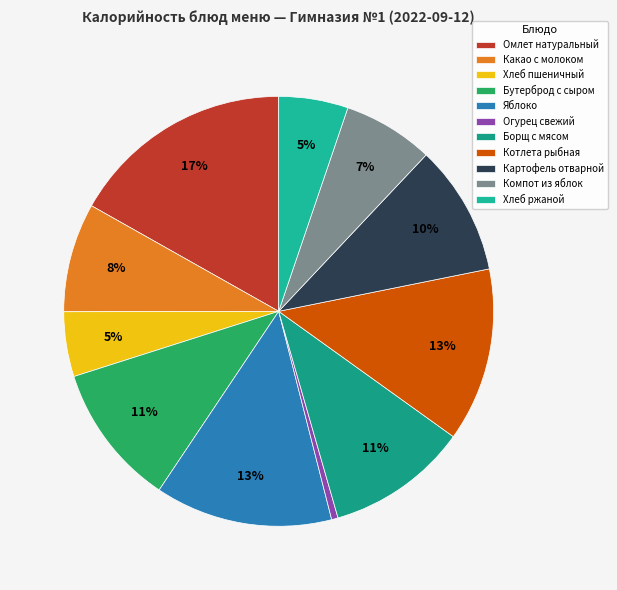

What is the ratio of the value at Бутерброд с сыром to the value at Омлет натуральный?

0.6